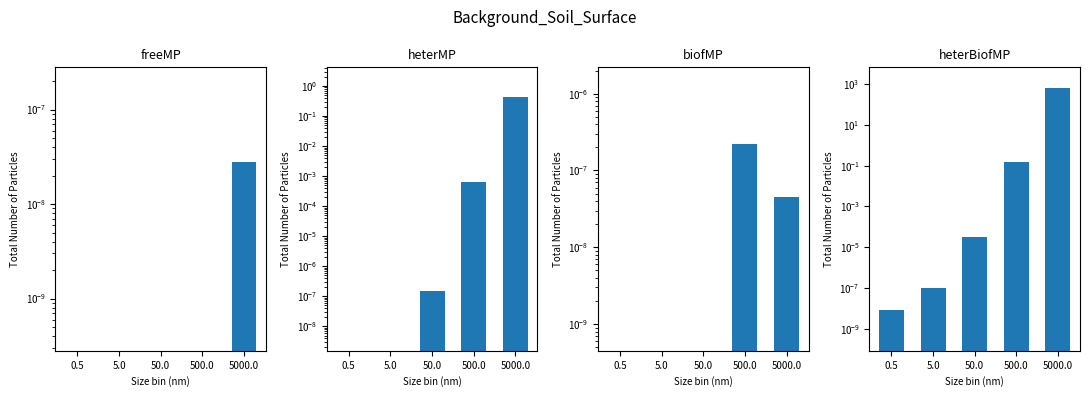

Reading left to right, extract all data points from this chart.

freeMP: 0.0	0.0	0.0	0.0	0.0
heterMP: 0.0	0.0	0.0	0.0	0.4
biofMP: 0.0	0.0	0.0	0.0	0.0
heterBiofMP: 0.0	0.0	0.0	0.1	670.0